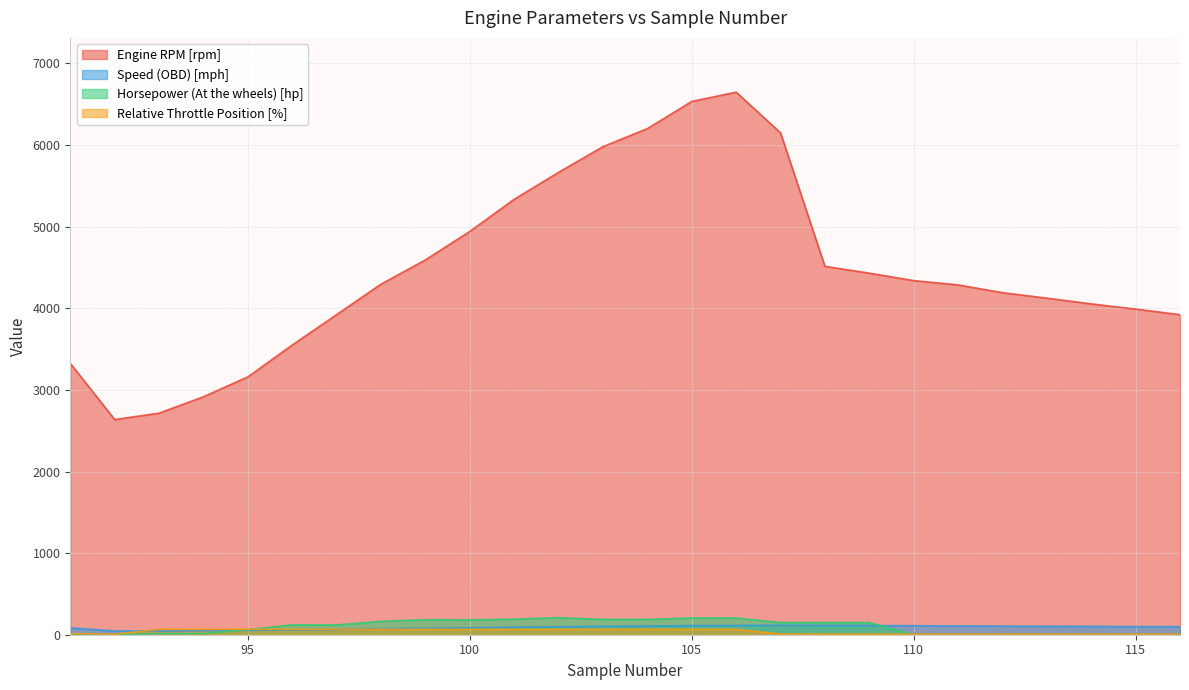

Between which two adjacent categories do Horsepower (At the wheels) [hp] and Speed (OBD) [mph] first intersect?

94 and 95